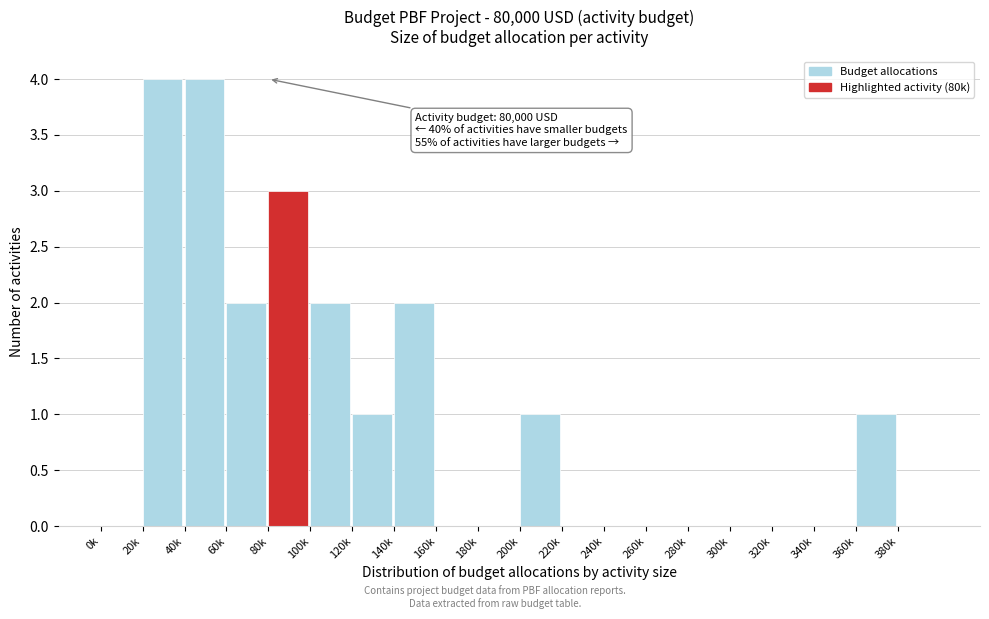

Reading left to right, transcribe all the data shown in this chart.

0k=0	20k=4	40k=4	60k=2	80k=3	100k=2	120k=1	140k=2	160k=0	180k=0	200k=1	220k=0	240k=0	260k=0	280k=0	300k=0	320k=0	340k=0	360k=1	380k=0